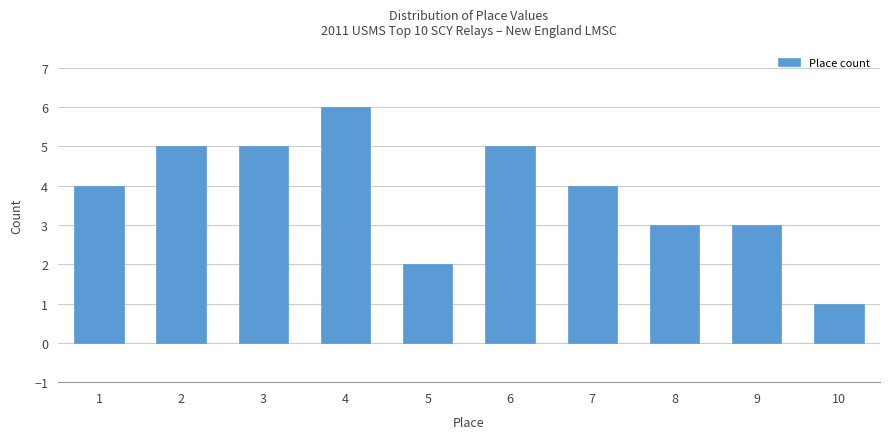

Reading left to right, transcribe this chart: for each bar, give the range it covers on the x-axis and its height. The values are not printed on the chart, so give them approximately, as read against the axis.

0.5 to 1.5: 4
1.5 to 2.5: 5
2.5 to 3.5: 5
3.5 to 4.5: 6
4.5 to 5.5: 2
5.5 to 6.5: 5
6.5 to 7.5: 4
7.5 to 8.5: 3
8.5 to 9.5: 3
9.5 to 10.5: 1